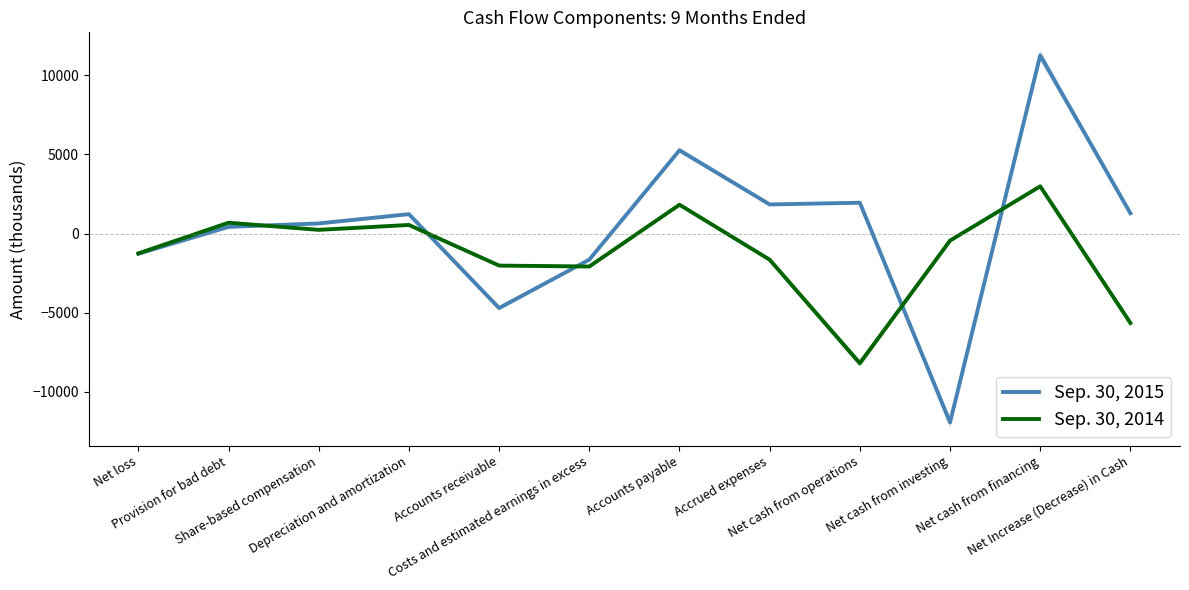

List the series in order of their peak value, highest first.

Sep. 30, 2015, Sep. 30, 2014